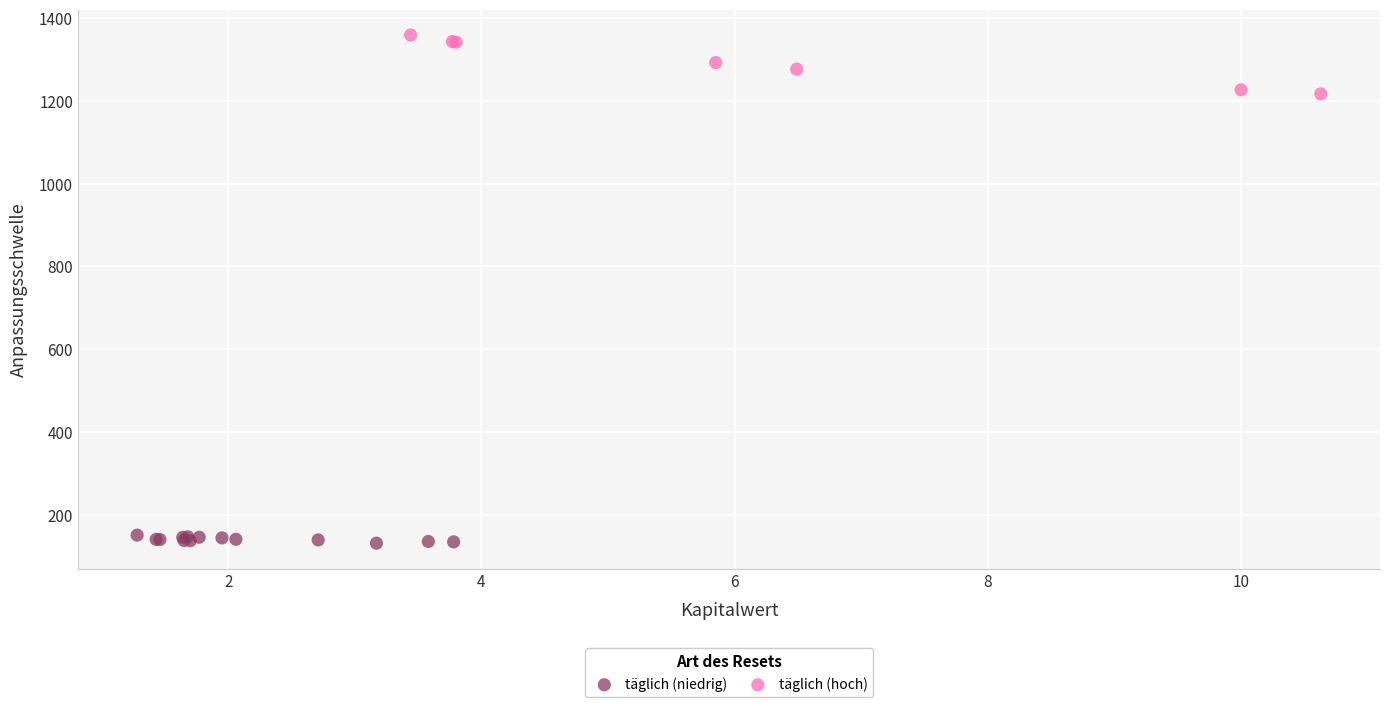

Which series contains the highest Y value?

täglich (hoch)